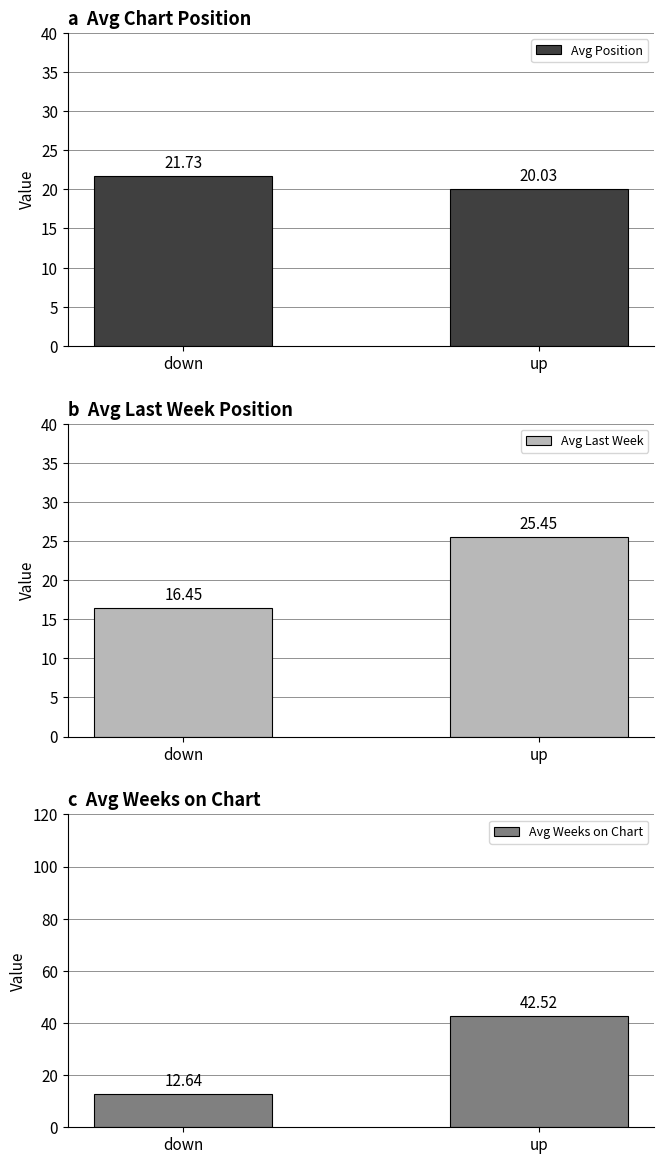

What position from the left is down?

1